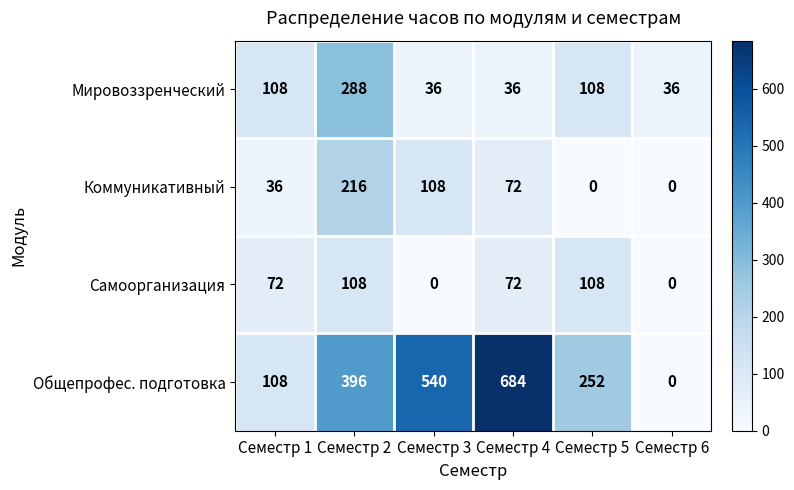

How many distinct data groups are displayed?

4